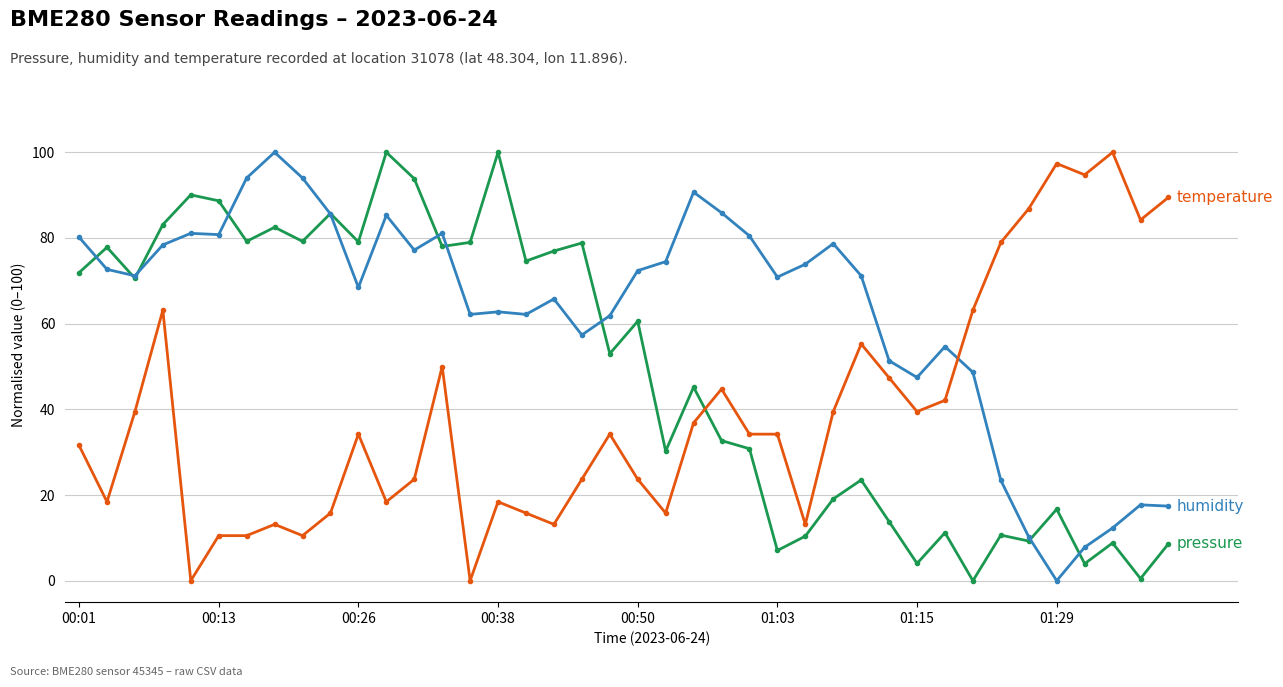

How many series are shown in this chart?

3